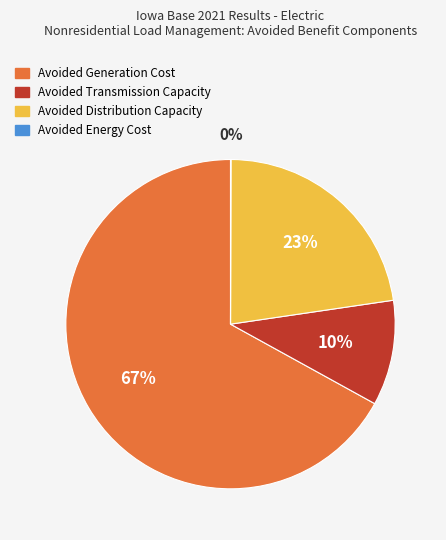

What is the largest slice in the pie chart?

Avoided Generation Cost